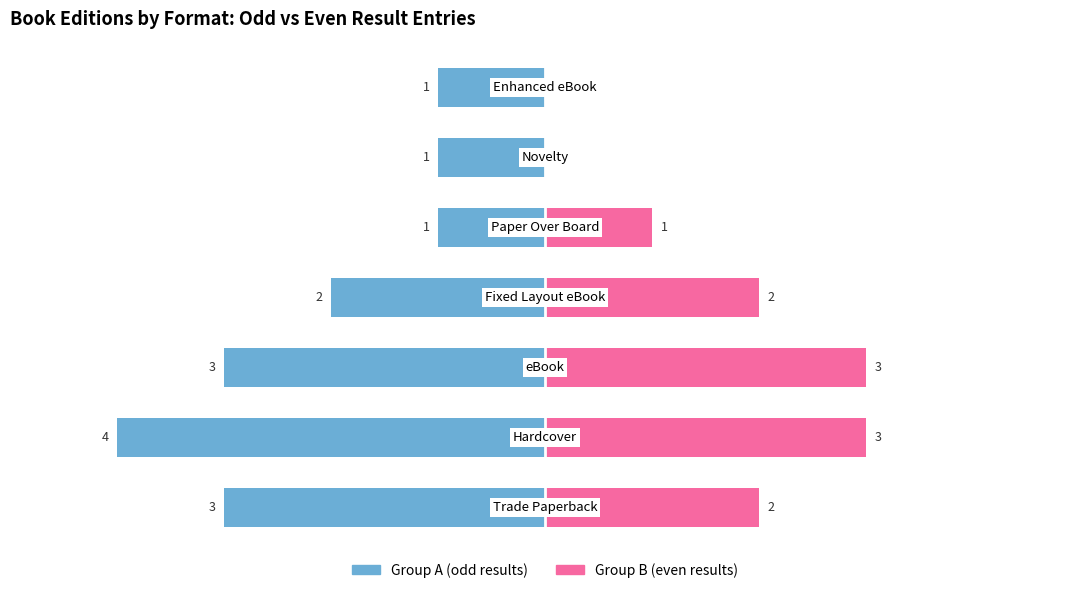

Is it true that Group B (even results) equals 0 at 6?

True